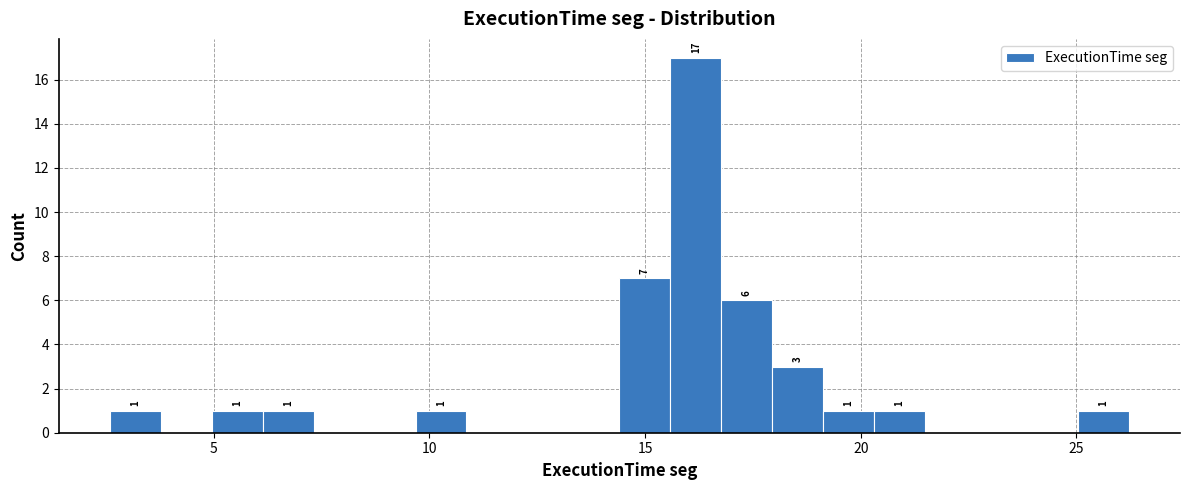

Around what value on the x-axis is the tallest bar? Give the approximate position of its centre, as read against the axis.

16.0